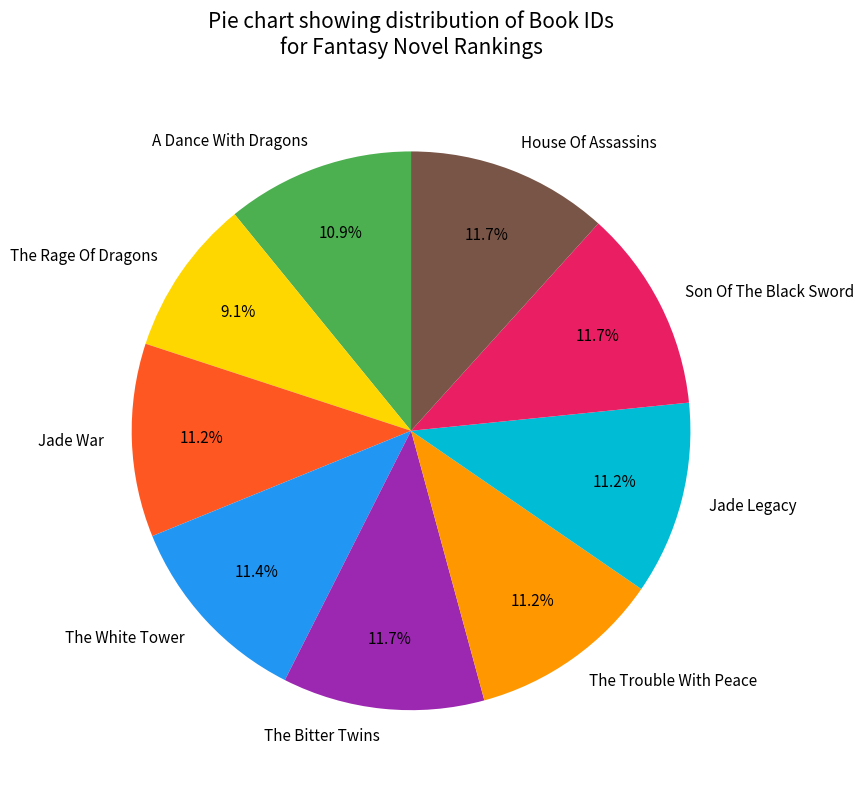

How many slices are in this pie chart?

9